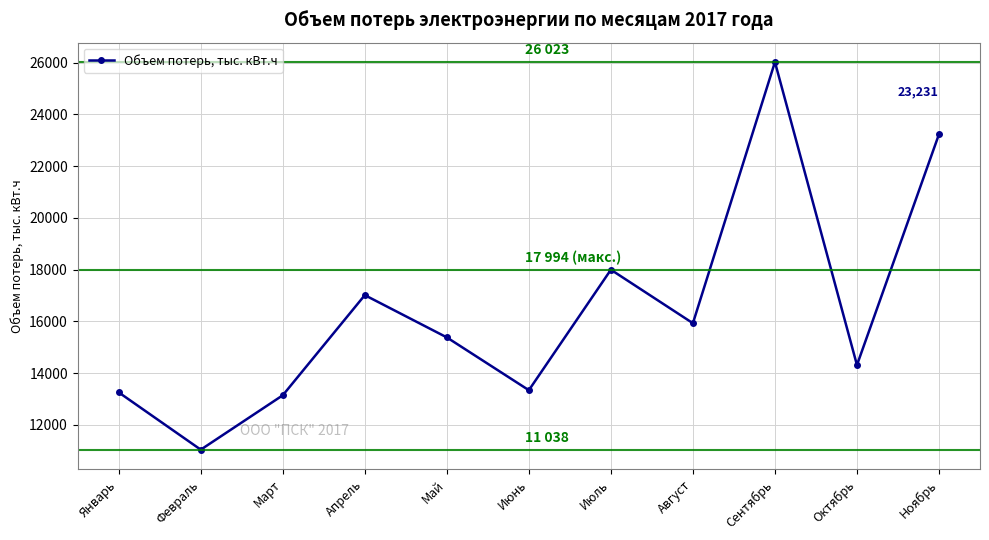

At which category does the chart reach its peak across all series?

Сентябрь